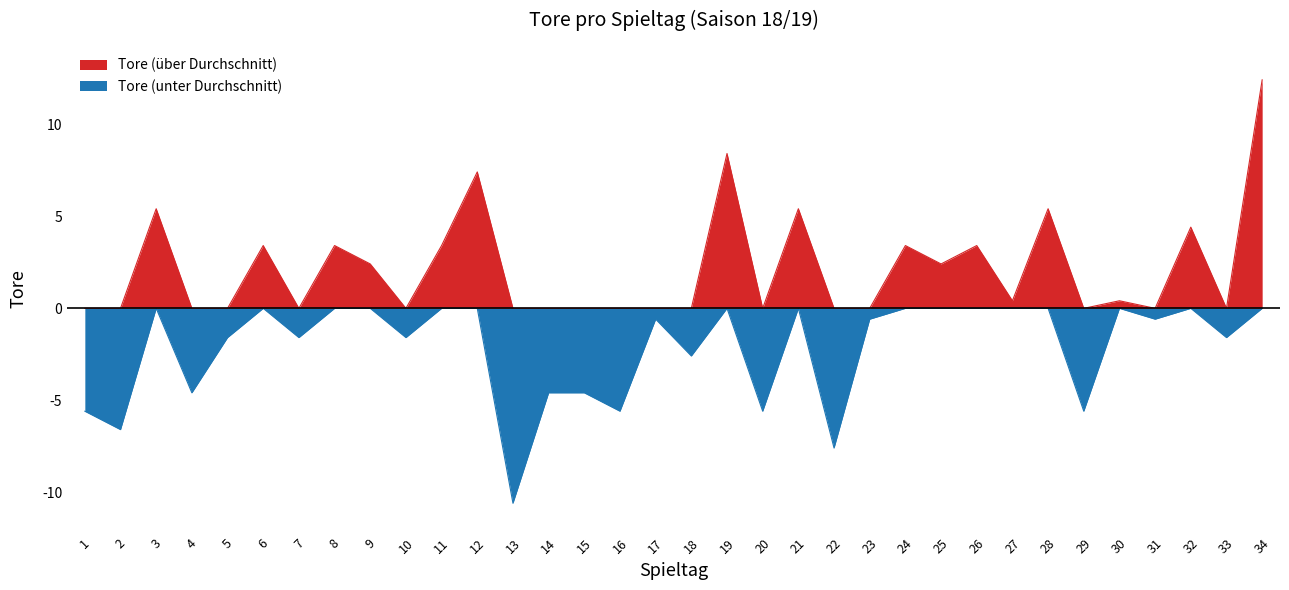

How many points are higher than both their immediate neighbors (excluding endpoints)?

12